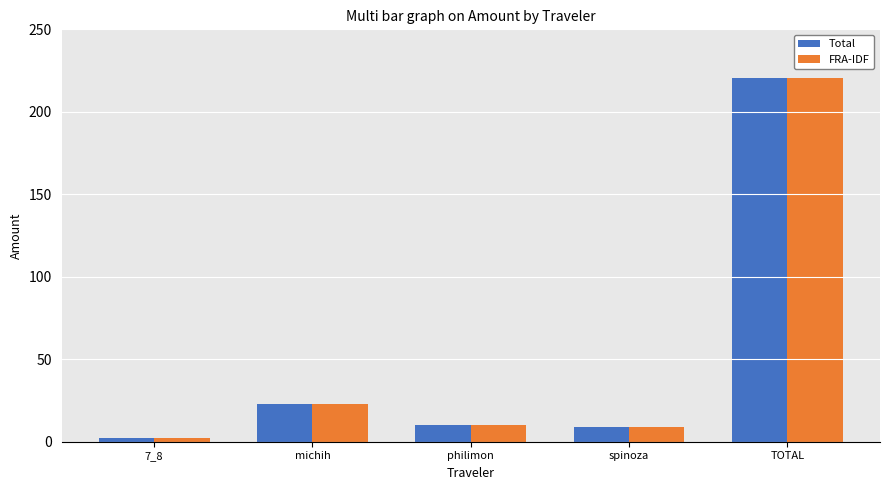

What is the value of the FRA-IDF bar at the 2nd from the left?

22.7